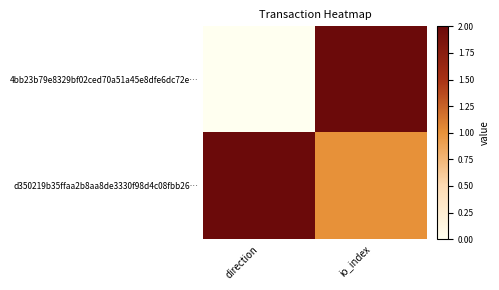

Reading left to right, what are all the values shown in this chart?

4bb23b79e8329bf02ced70a51a45e8dfe6dc72e…: direction=0	io_index=2
d350219b35ffaa2b8aa8de3330f98d4c08fbb26…: direction=2	io_index=1